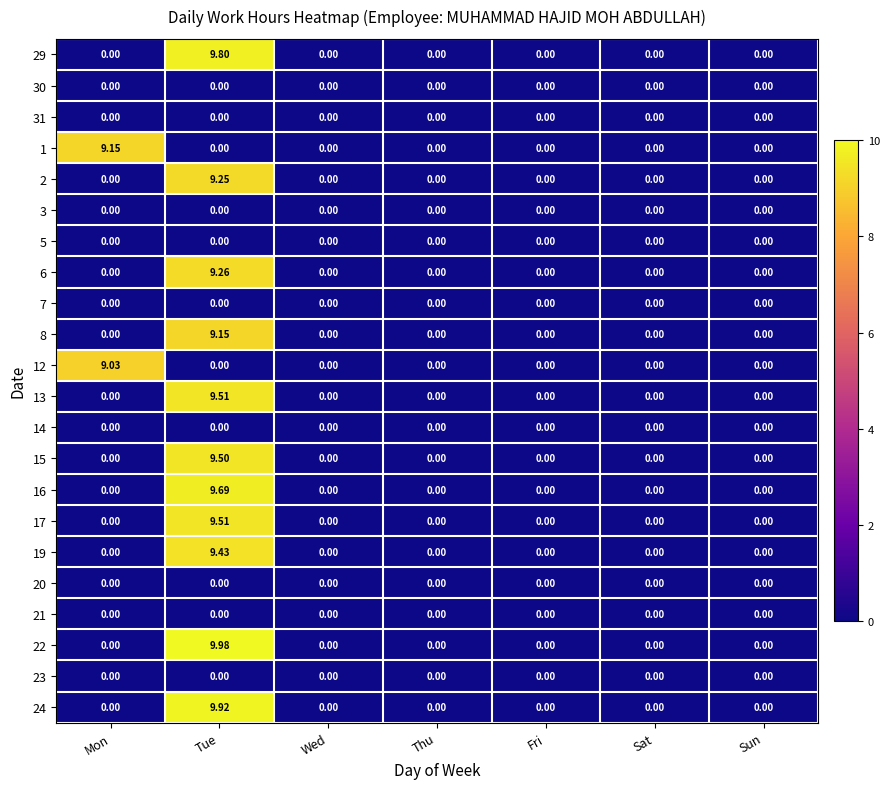

At which category does the chart reach its peak across all series?

Tue